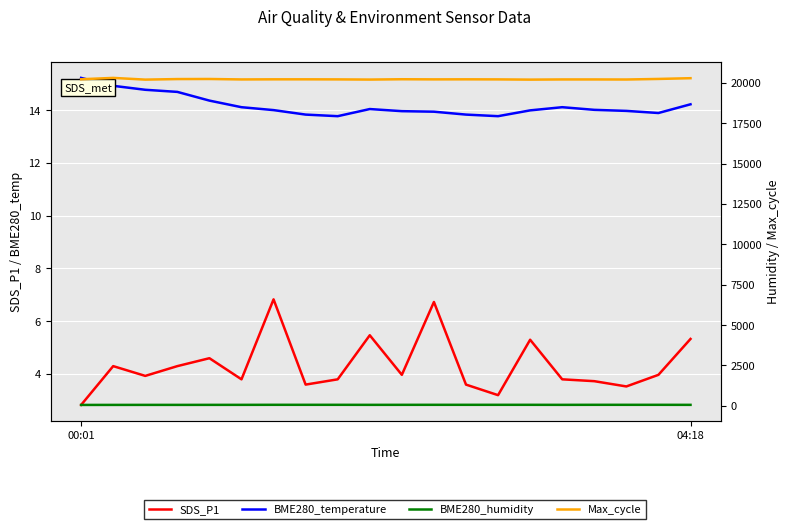

Rank the categories by BME280_humidity value from highest to lowest.

16, 6, 8, 13, 11, 17, 18, 7, 12, 14, 10, 19, 5, 15, 9, 4, 2, 3, 04:18, 00:01